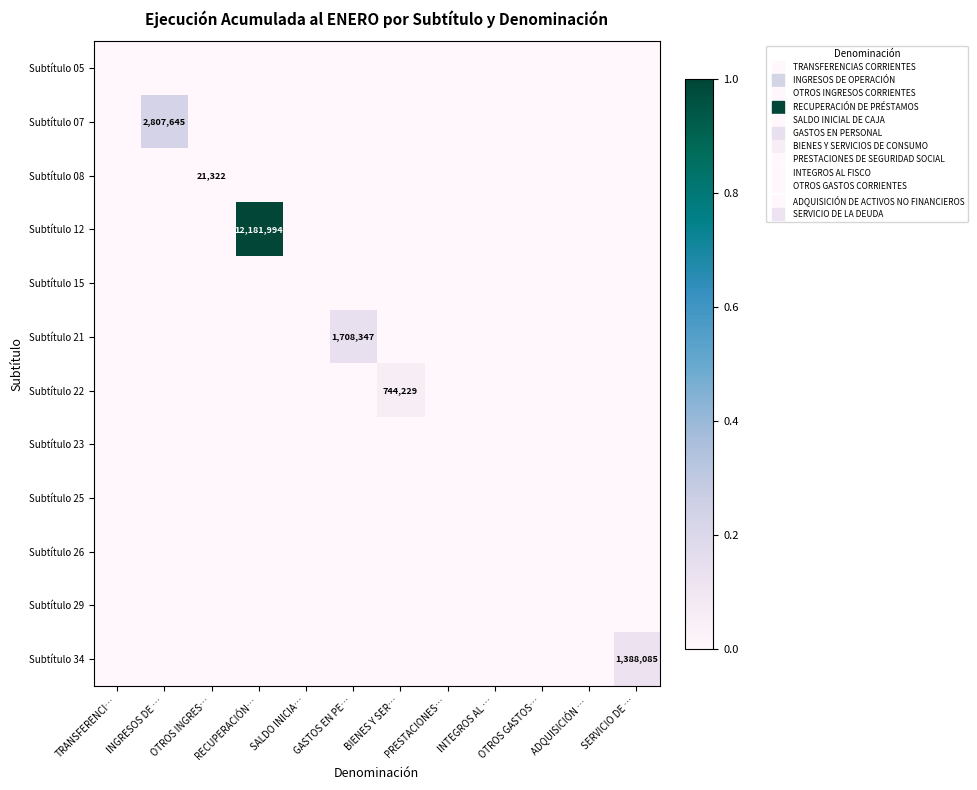

Which has a higher value, BIENES Y SER… or OTROS GASTOS…?

BIENES Y SER…